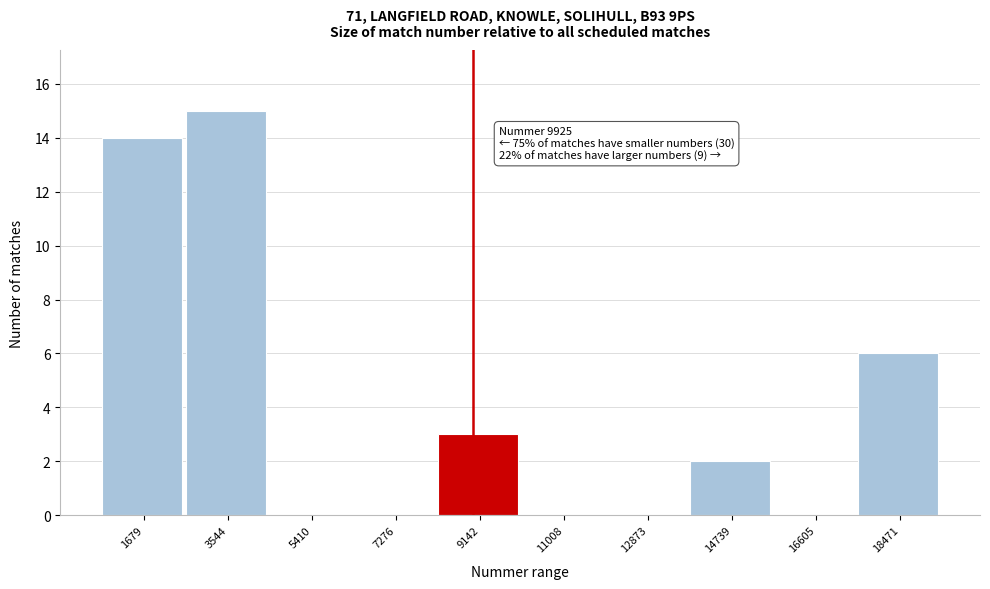

Reading left to right, extract all data points from this chart.

1679=14	3544=15	5410=0	7276=0	9142=3	11008=0	12873=0	14739=2	16605=0	18471=6